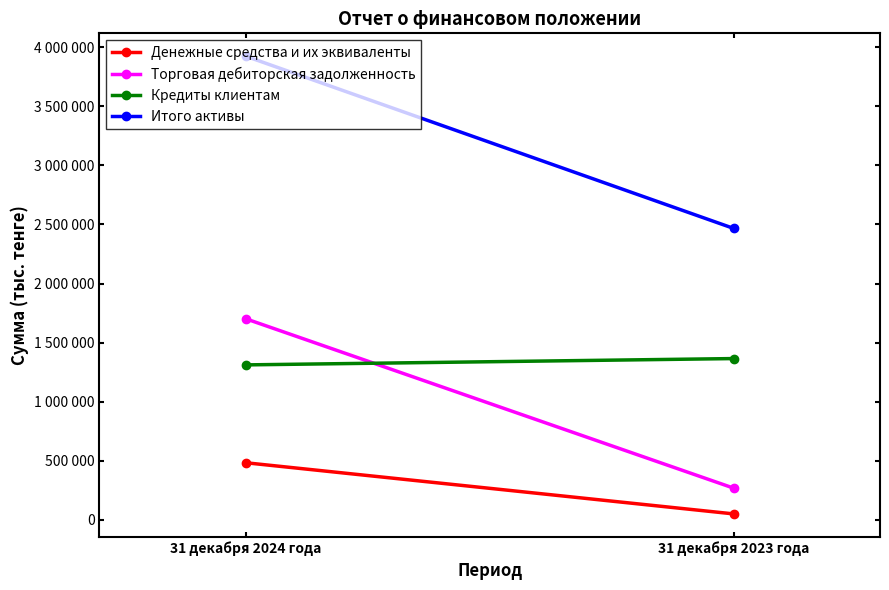

What is the minimum value shown in the chart?

51438